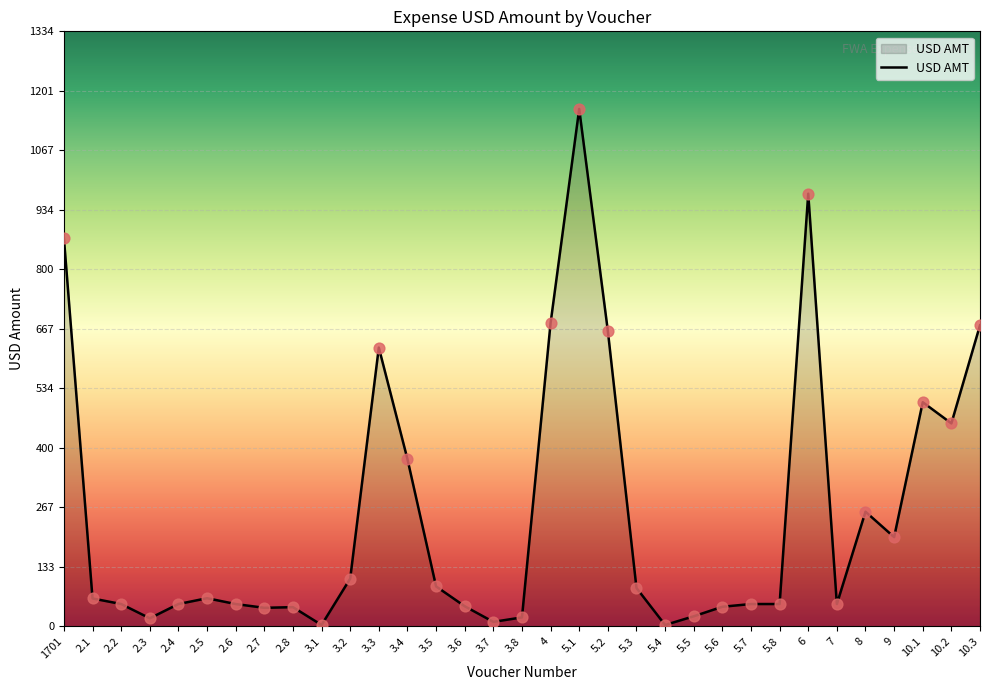

Approximately how many times larger is the value at 5.8 compared to 5.7?

1.0